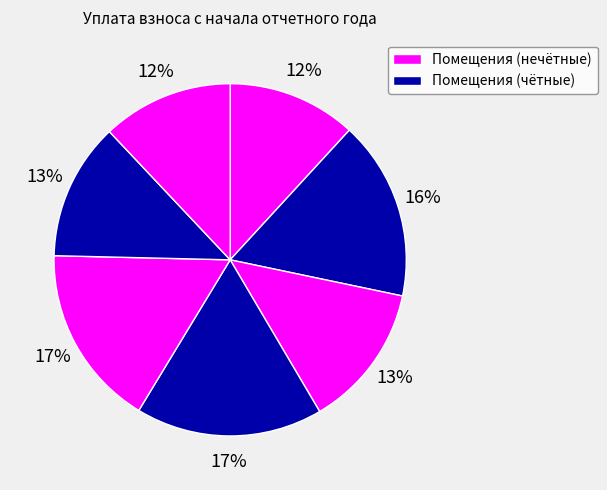

How many slices are in this pie chart?

7